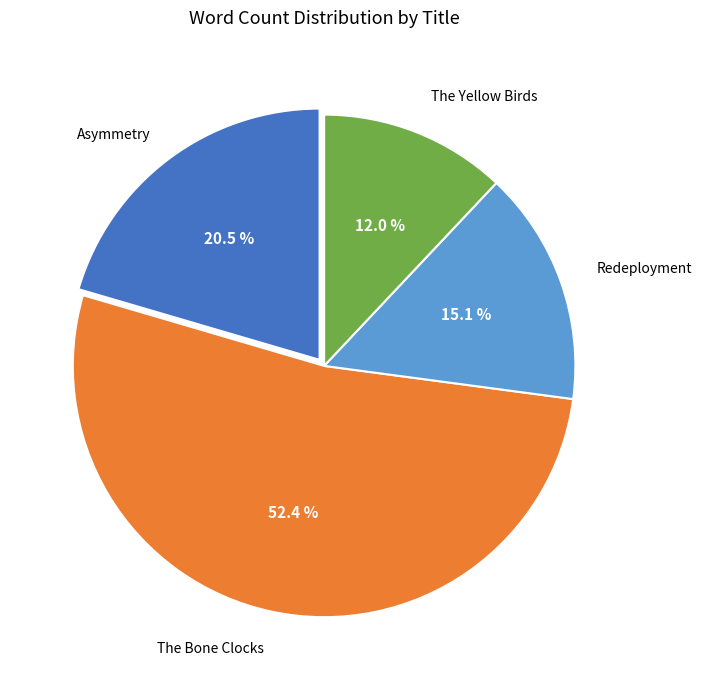

Is there any slice that represents more than half of the pie?

Yes